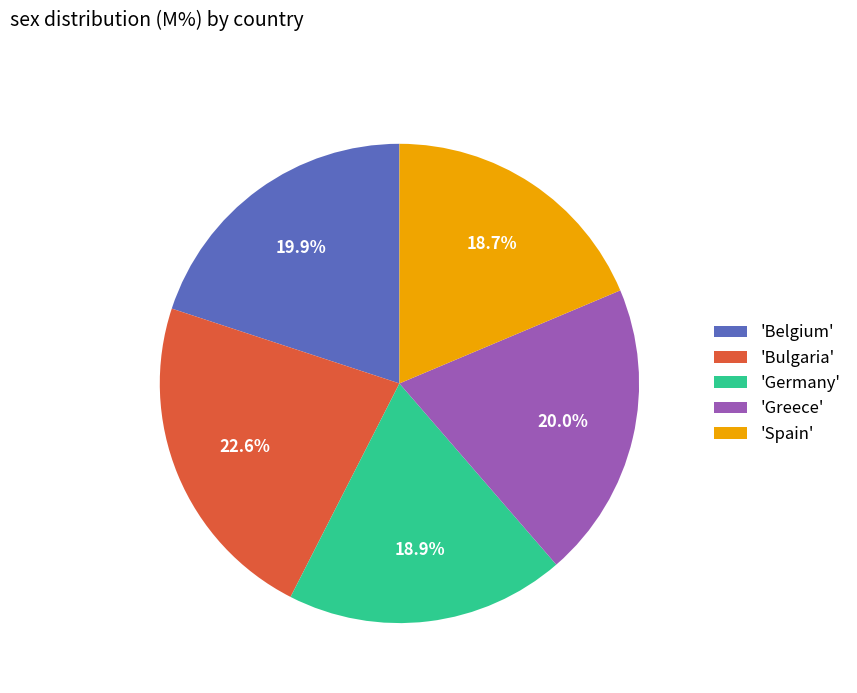

Approximately how many times larger is the value at 'Germany' compared to 'Belgium'?

0.9